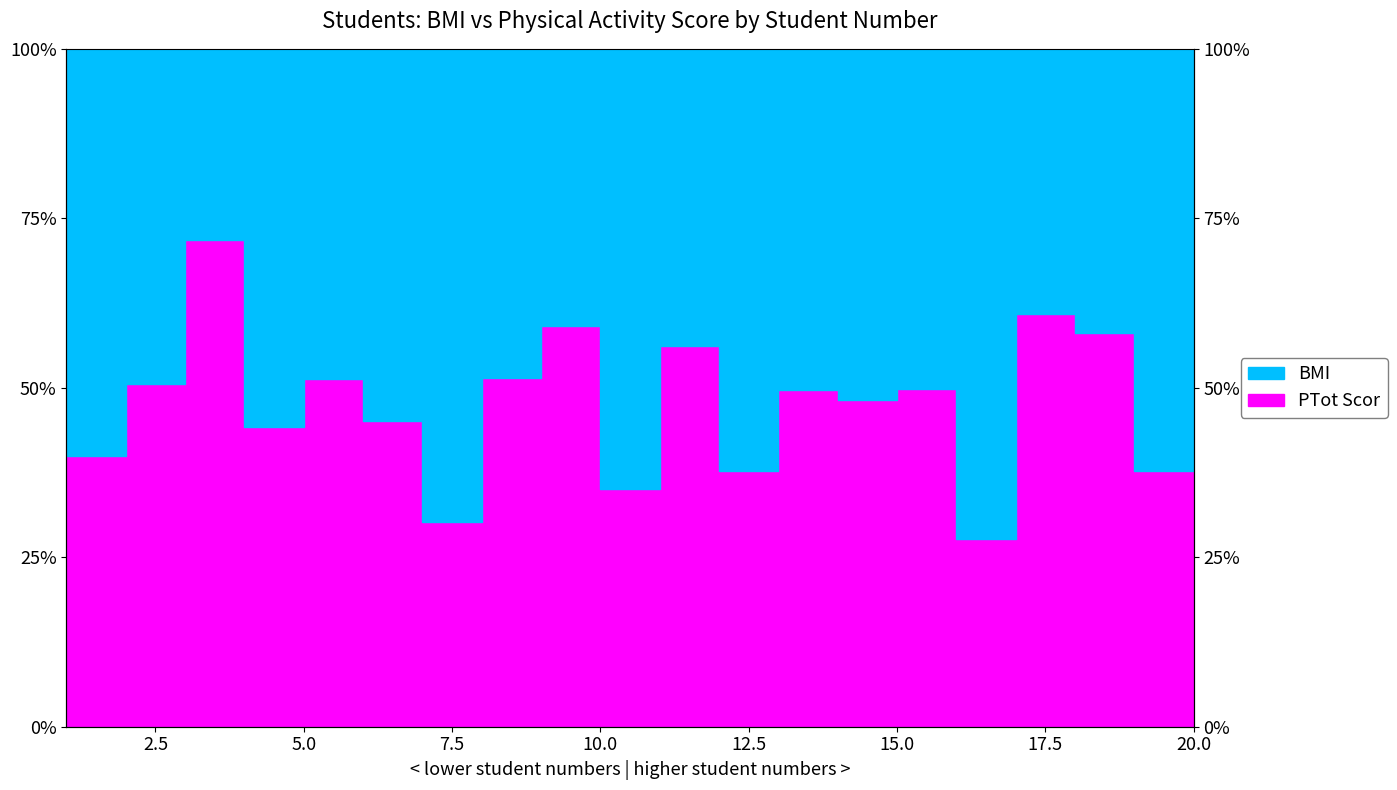

Reading left to right, extract all data points from this chart.

40.0	50.6	71.8	44.3	51.3	45.1	30.3	51.4	59.1	35.0	56.2	37.8	49.6	48.2	49.8	27.8	60.9	58.1	37.7	39.6